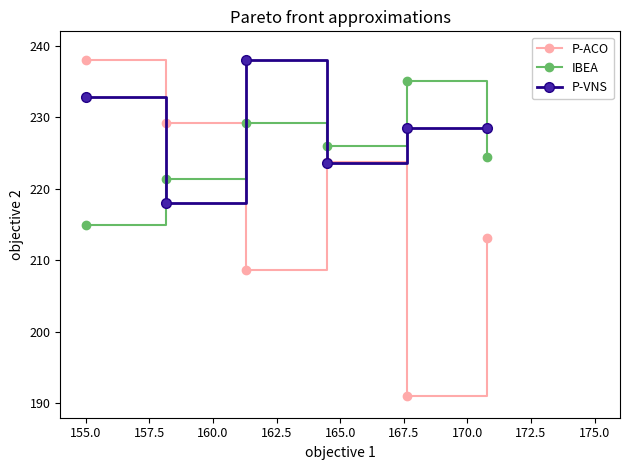

Which series has the widest spread of values?

P-ACO